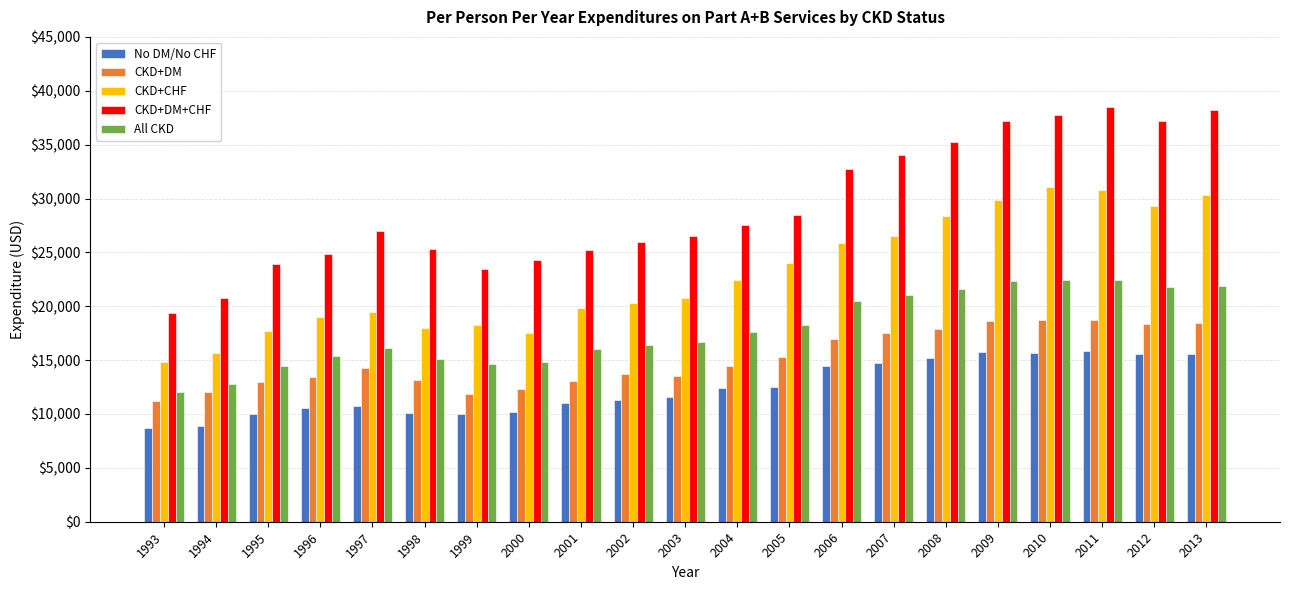

Which series has the largest total across all categories?

CKD+DM+CHF